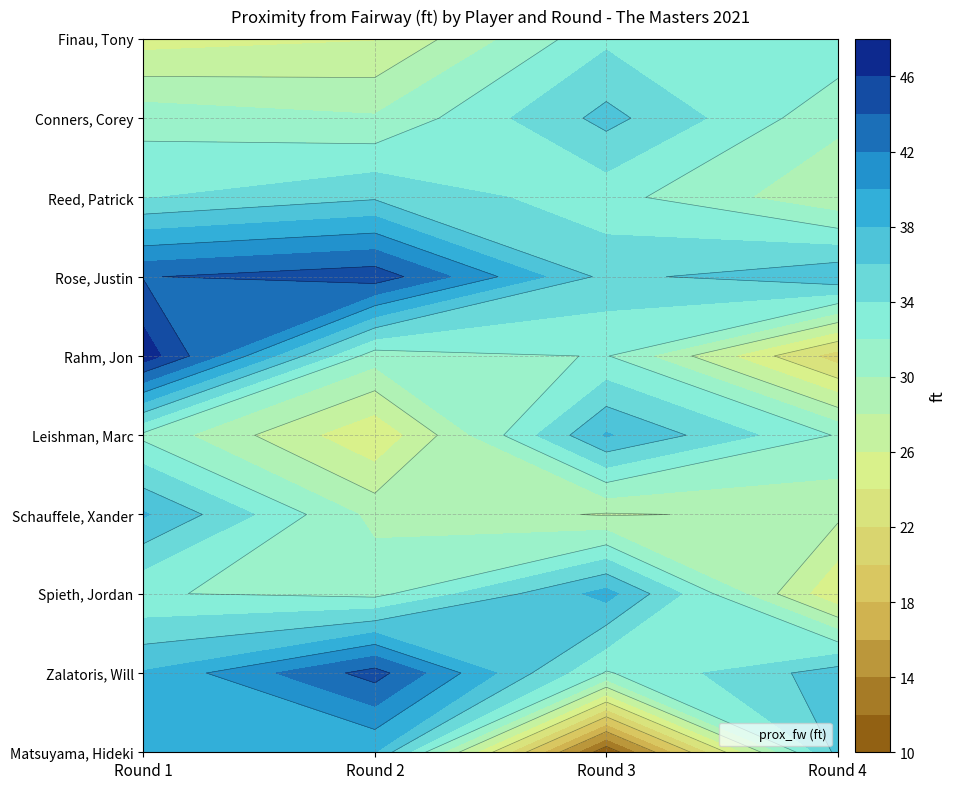

Is it true that Spieth, Jordan equals 62.6 at Round 3?

False